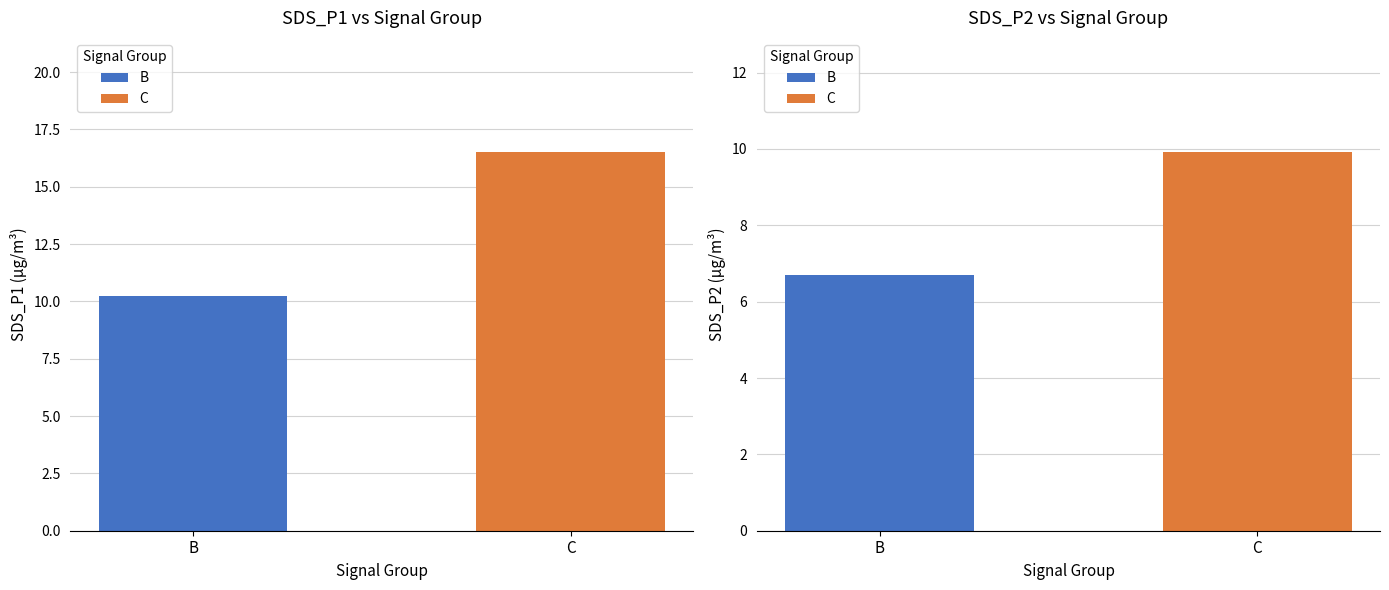

Are the bars grouped side by side (vs. stacked)?

No